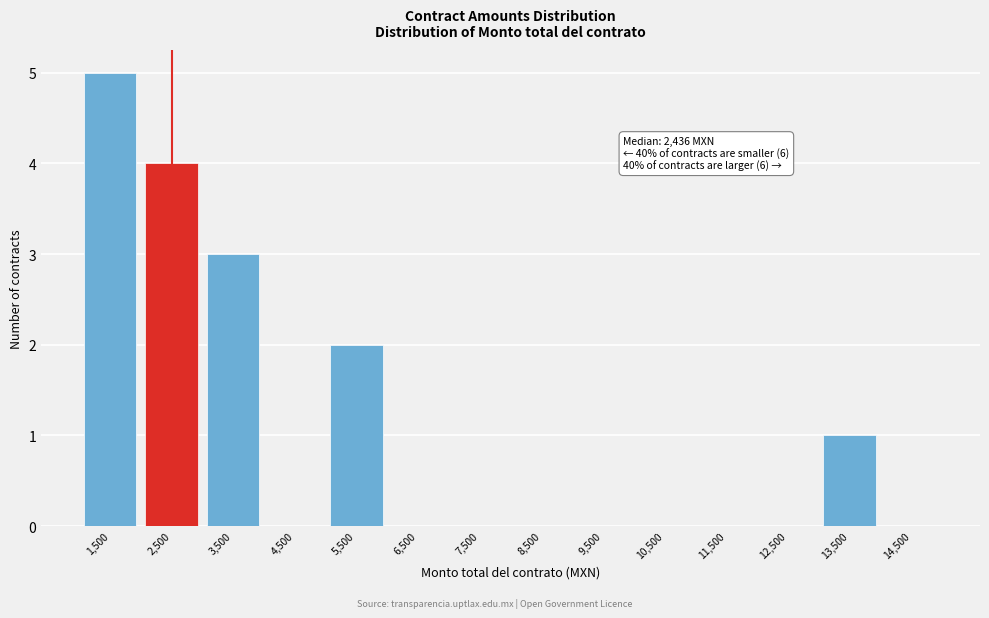

Over which range of the x-axis is the bar tallest?

1000 to 2000